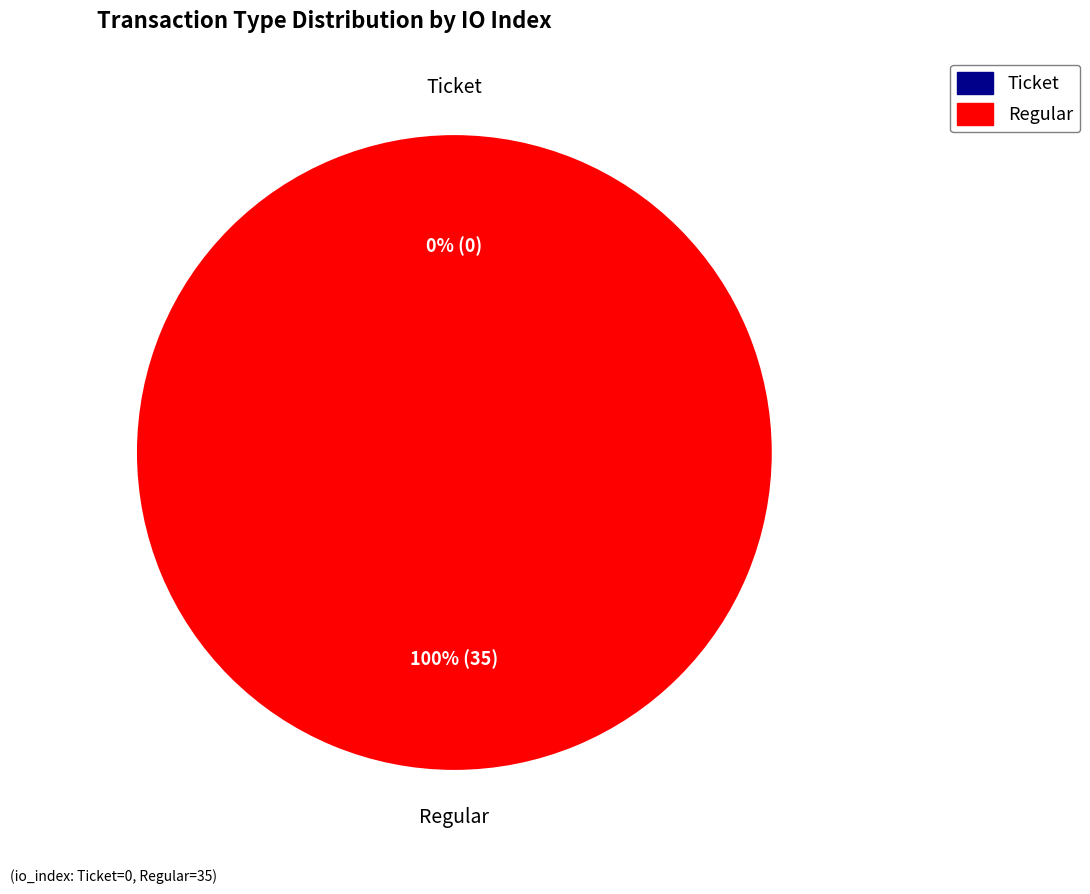

Which slice is the largest?

Regular